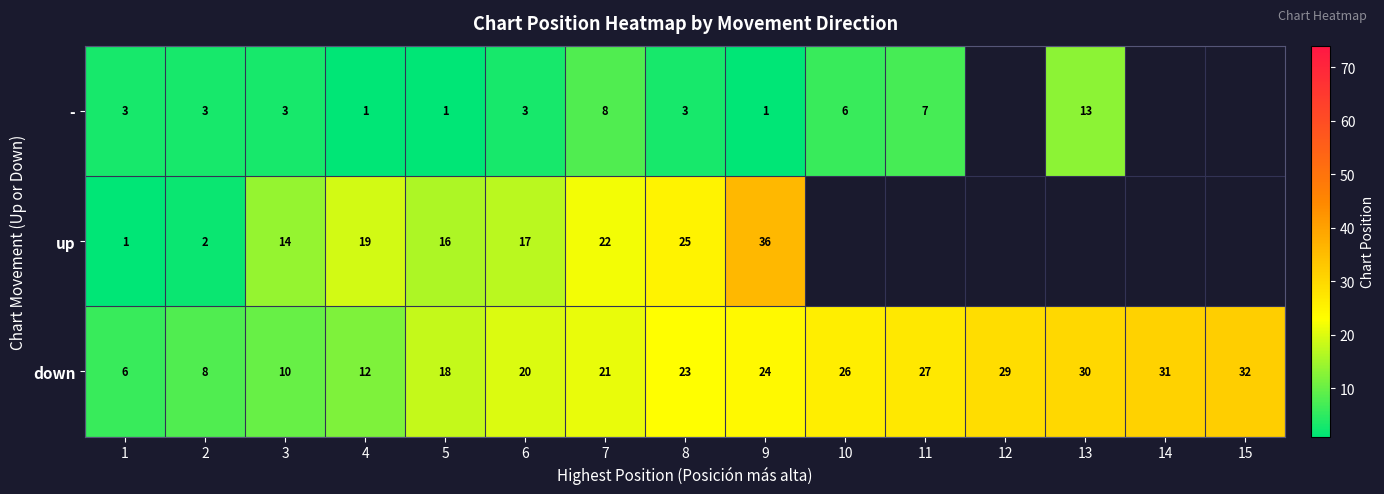

What is the average value of the down series?

21